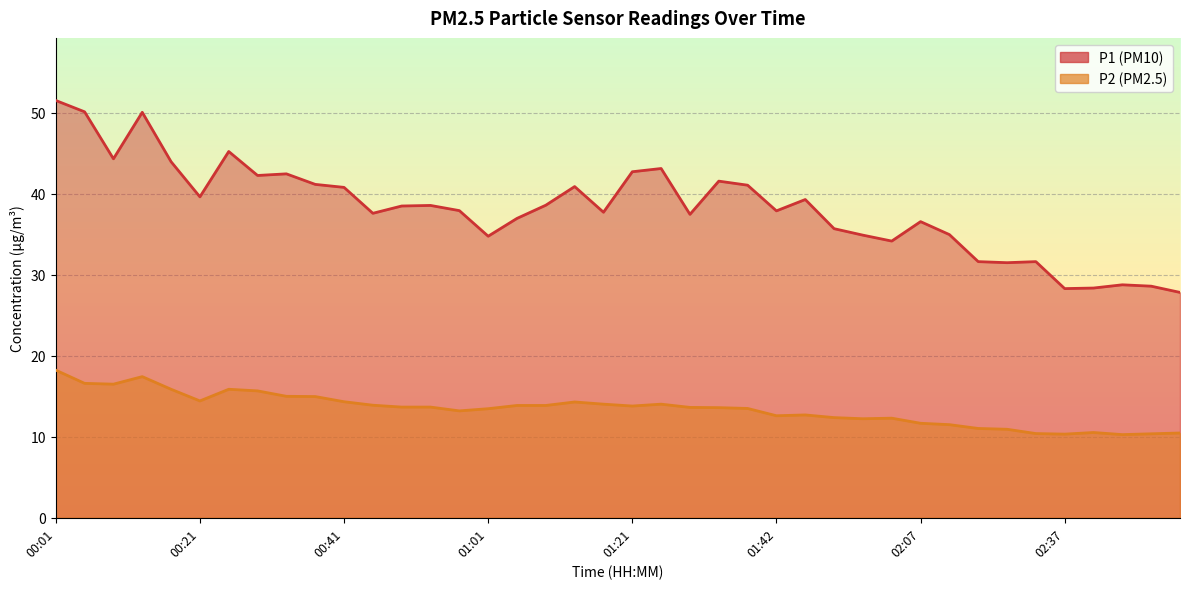

What are all the series names shown in the legend?

P1, P2